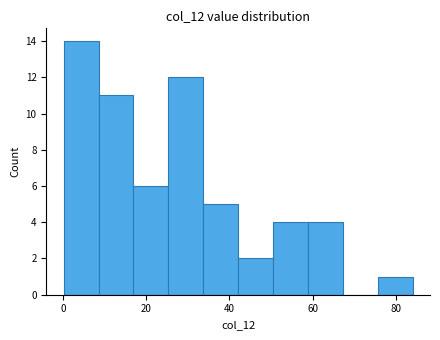

Which range on the x-axis has the tallest bar?

0 to 8